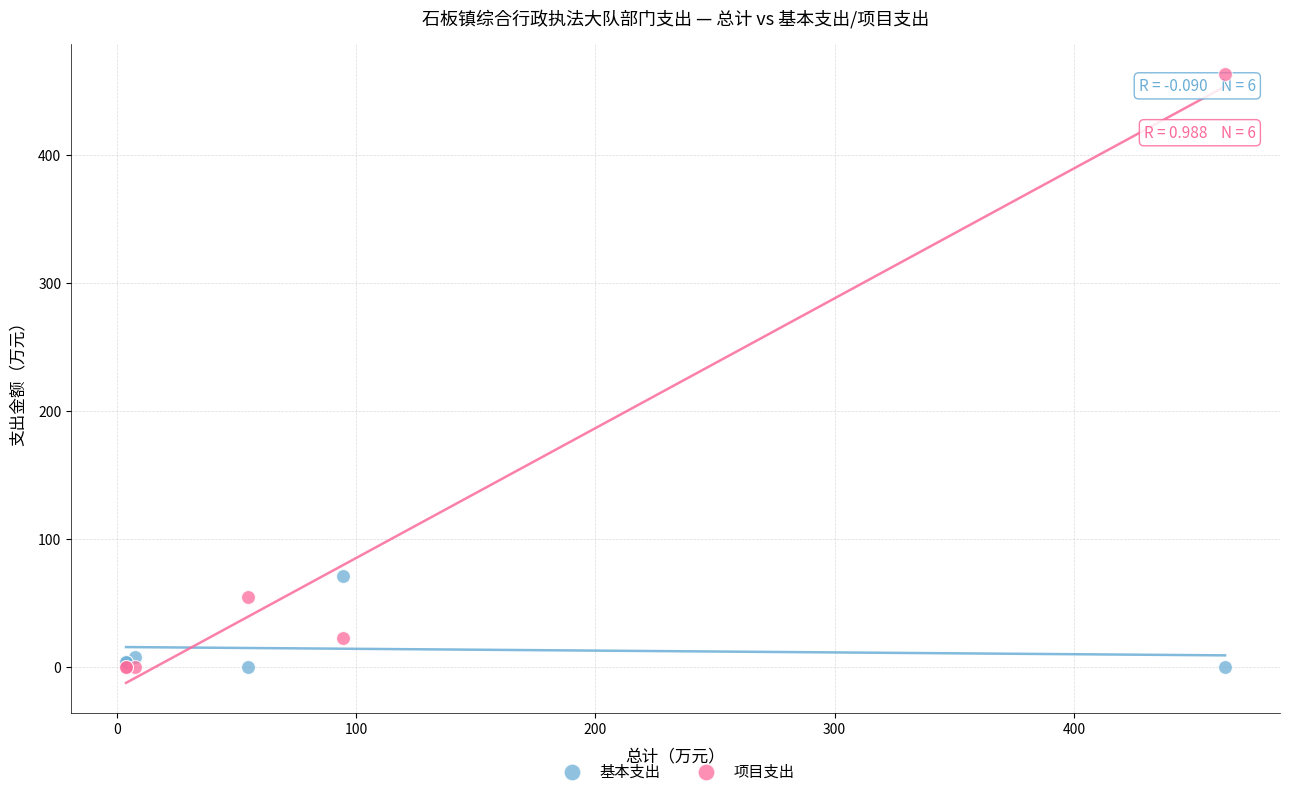

Which series has the largest Y range (max minus min)?

项目支出